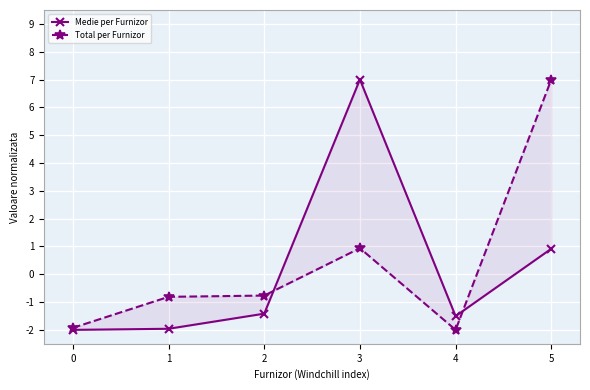

In Medie per Furnizor, how many points are higher than both neighbors (excluding endpoints)?

1